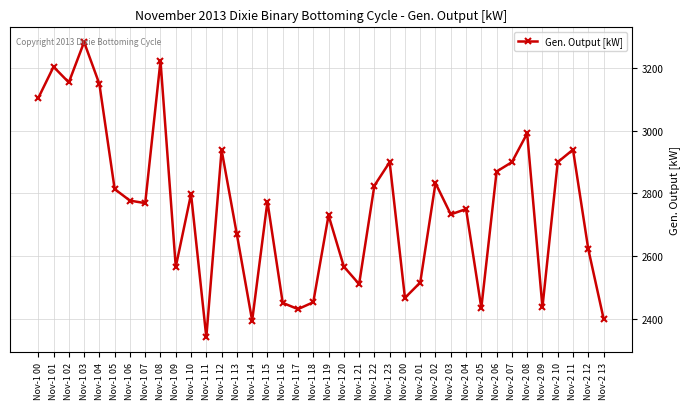

What is the ratio of the value at Nov-2 02 to the value at Nov-1 17?

1.2